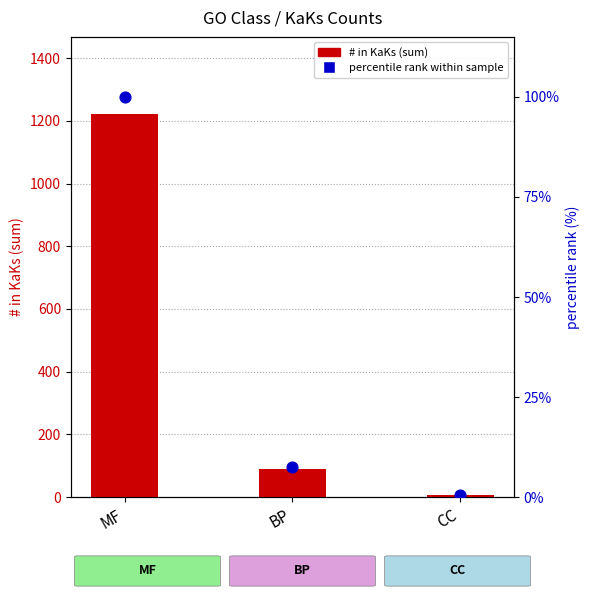

What are all the series names shown in the legend?

# in KaKs (sum), percentile rank within sample